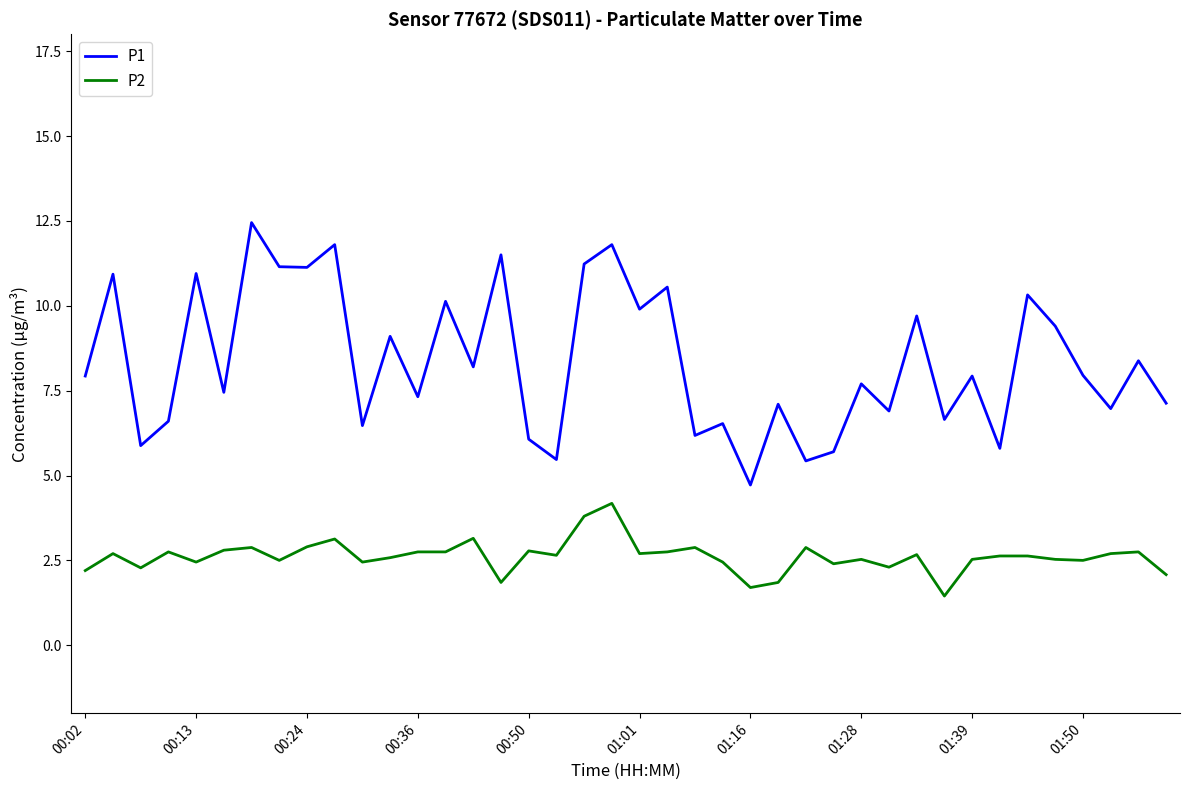

True or false: P1 and P2 intersect in this chart.

False